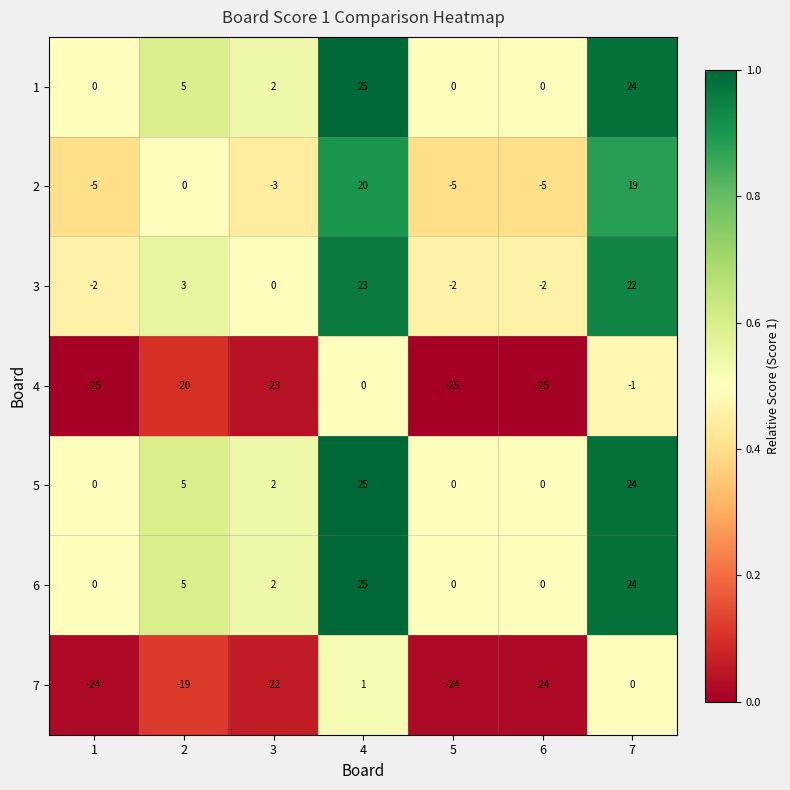

What is the spread (max minus min) of values at 6?

25